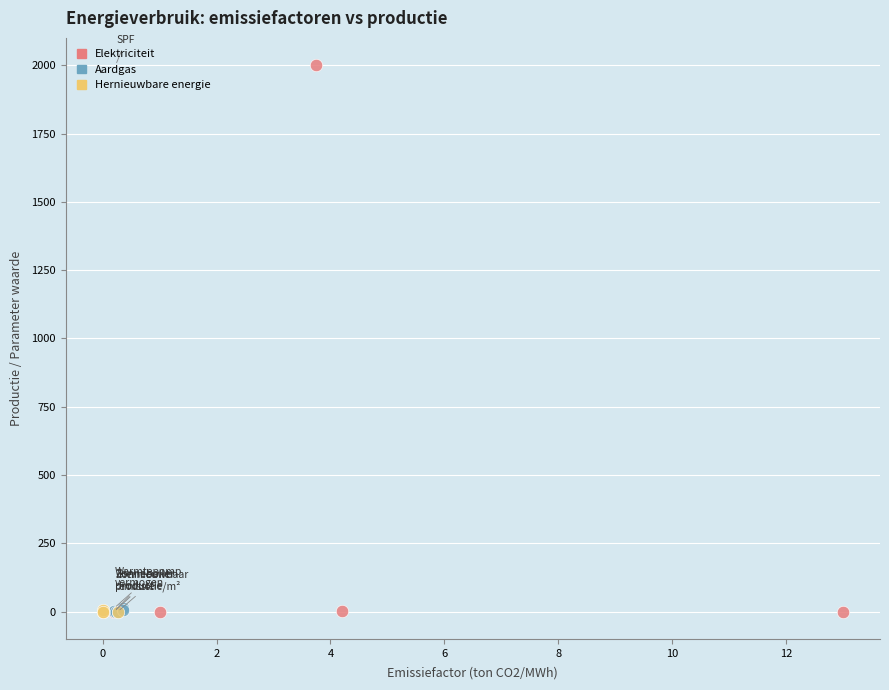

Which series has the largest Y range (max minus min)?

Elektriciteit